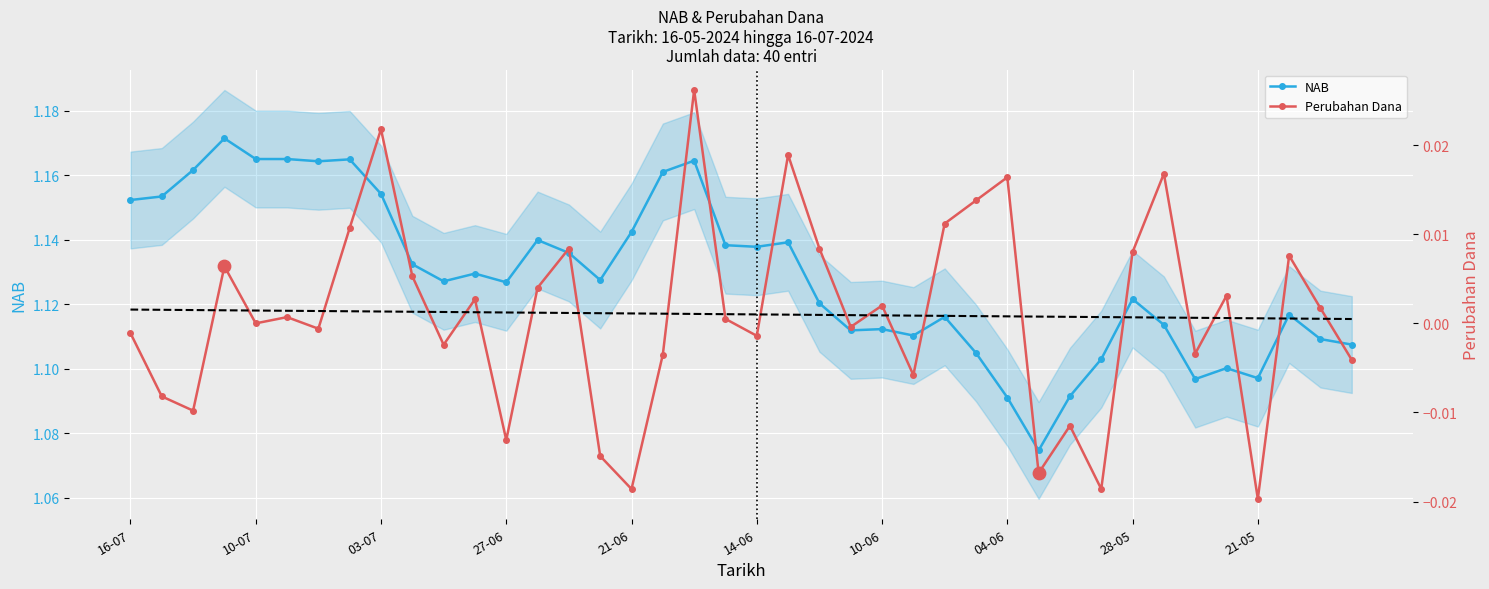

Which series reaches the maximum Y coordinate?

NAB